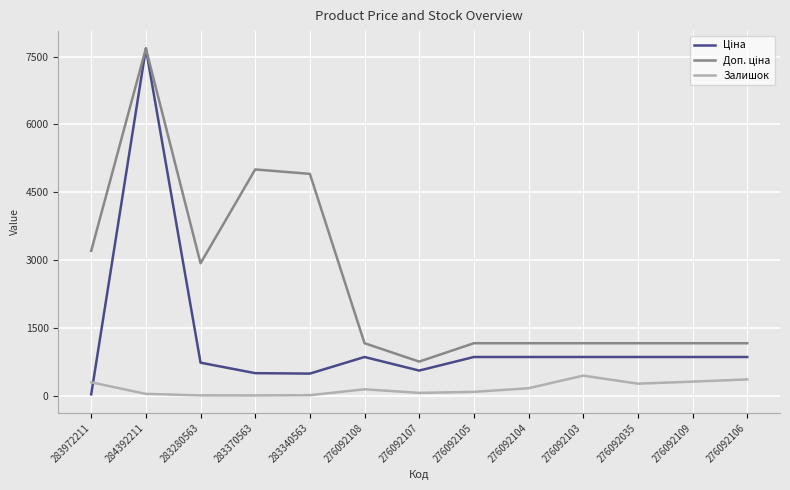

What is the spread (max minus min) of values at 276092035?

894.5